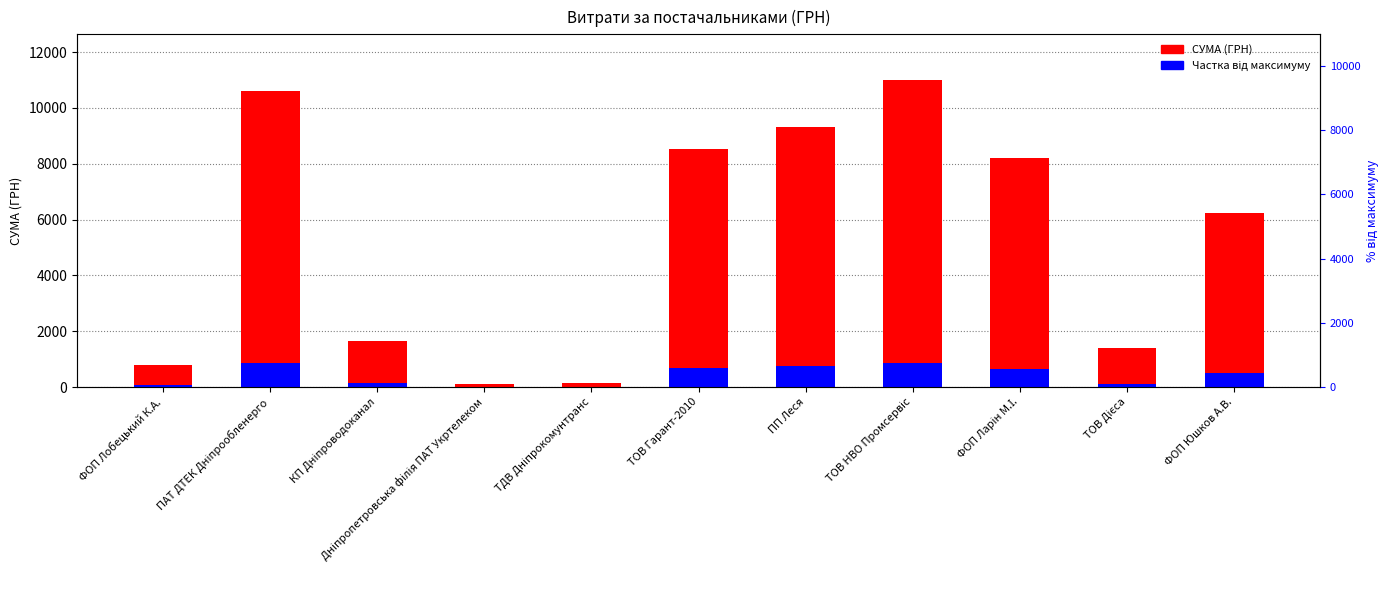

The Частка від максимуму series shows 443.1 at ТОВ НВО Промсервіс. True or false?

False